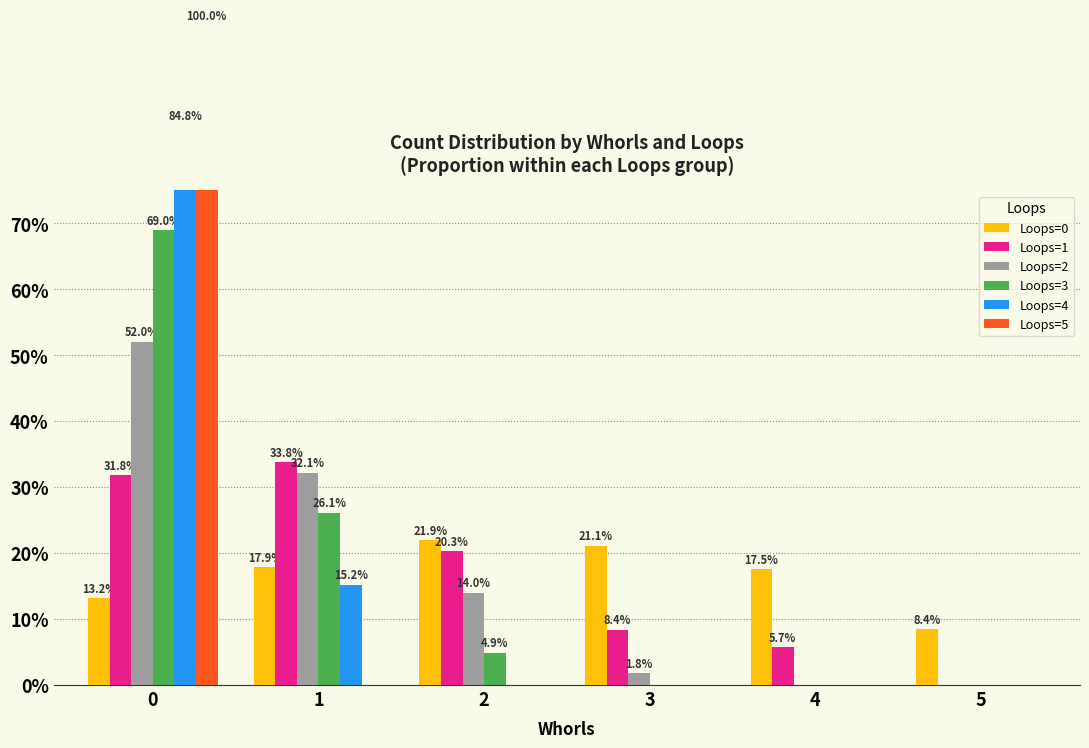

What is the average value of the Loops=0 series?

16.7